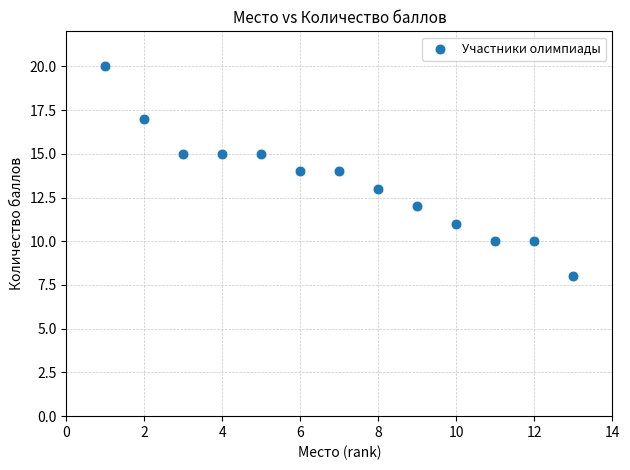

What is the range of Y values (max minus min)?

12